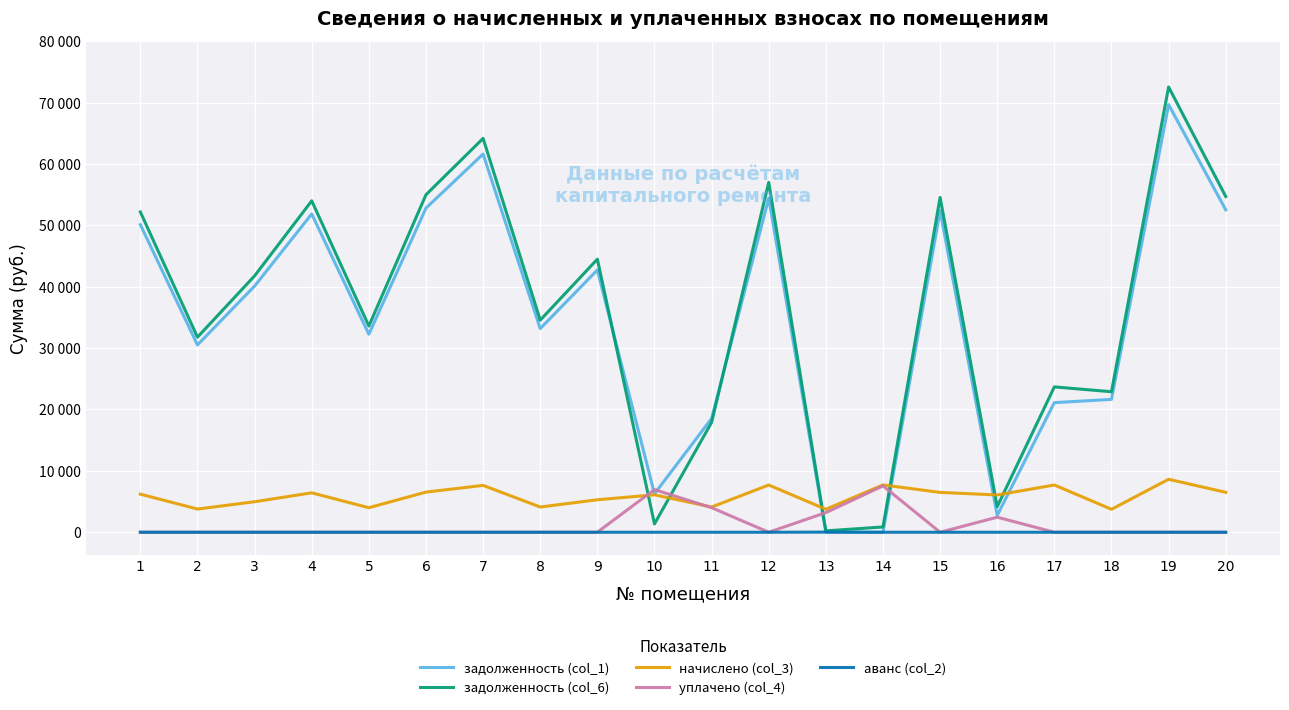

True or false: уплачено (col_4) has a value of 3092.6 at 18.

False